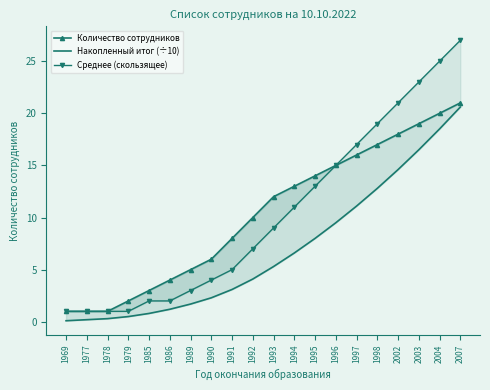

What is the approximate value of Накопленный итог (÷10) at 1991?

3.1